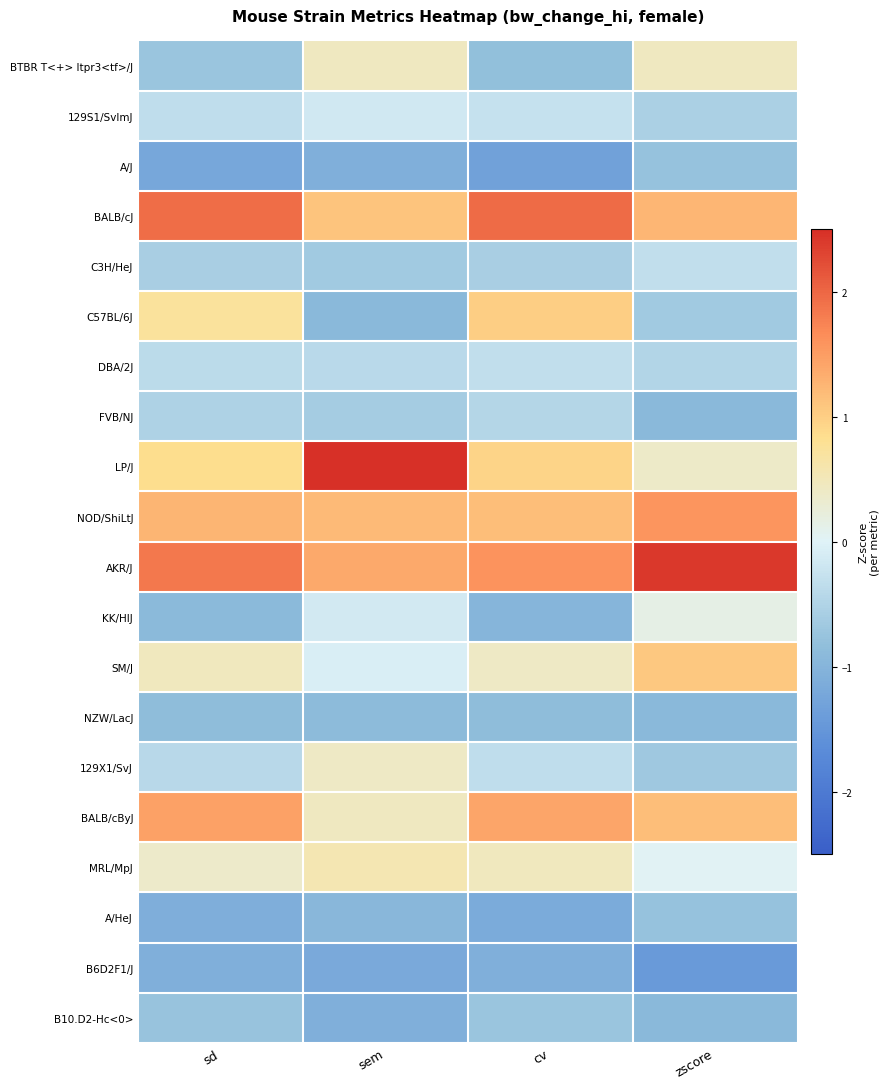

Reading left to right, what are all the values shown in this chart?

BTBR T<+> Itpr3<tf>/J: sd=-0.7	sem=0.4	cv=-0.8	zscore=0.4
129S1/SvImJ: sd=-0.3	sem=-0.2	cv=-0.3	zscore=-0.5
A/J: sd=-1.2	sem=-1.1	cv=-1.3	zscore=-0.8
BALB/cJ: sd=1.9	sem=1.1	cv=2.0	zscore=1.2
C3H/HeJ: sd=-0.6	sem=-0.7	cv=-0.6	zscore=-0.3
C57BL/6J: sd=0.7	sem=-0.9	cv=1.0	zscore=-0.7
DBA/2J: sd=-0.4	sem=-0.4	cv=-0.3	zscore=-0.5
FVB/NJ: sd=-0.5	sem=-0.6	cv=-0.5	zscore=-0.9
LP/J: sd=0.8	sem=2.7	cv=0.9	zscore=0.4
NOD/ShiLtJ: sd=1.3	sem=1.2	cv=1.2	zscore=1.6
AKR/J: sd=1.8	sem=1.4	cv=1.6	zscore=2.4
KK/HlJ: sd=-0.9	sem=-0.1	cv=-1.0	zscore=0.1
SM/J: sd=0.5	sem=-0.1	cv=0.4	zscore=1.1
NZW/LacJ: sd=-0.9	sem=-0.9	cv=-0.9	zscore=-0.9
129X1/SvJ: sd=-0.4	sem=0.4	cv=-0.4	zscore=-0.7
BALB/cByJ: sd=1.4	sem=0.4	cv=1.4	zscore=1.2
MRL/MpJ: sd=0.4	sem=0.6	cv=0.5	zscore=0.0
A/HeJ: sd=-1.1	sem=-0.9	cv=-1.2	zscore=-0.8
B6D2F1/J: sd=-1.1	sem=-1.2	cv=-1.1	zscore=-1.4
B10.D2-Hc<0>: sd=-0.7	sem=-1.1	cv=-0.7	zscore=-0.9